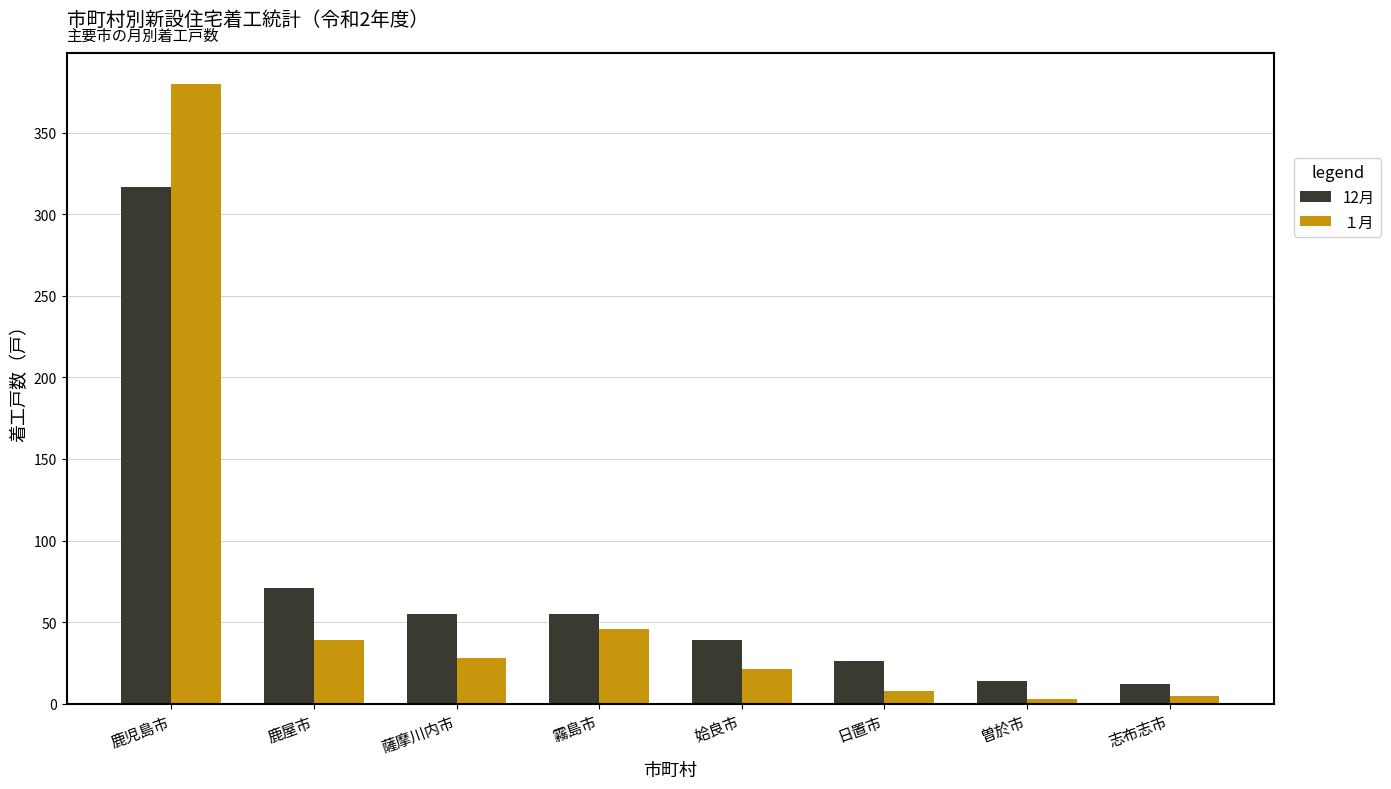

Does the chart contain stacked bars?

No